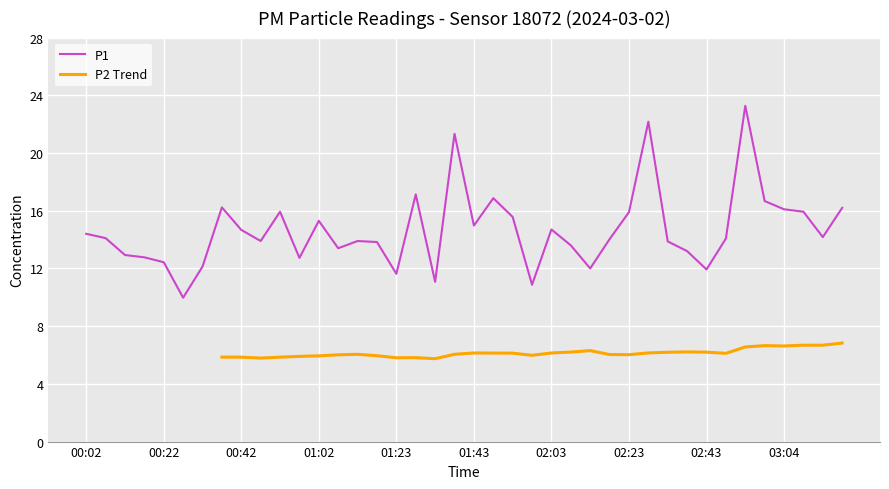

How many values exceed 14?

22